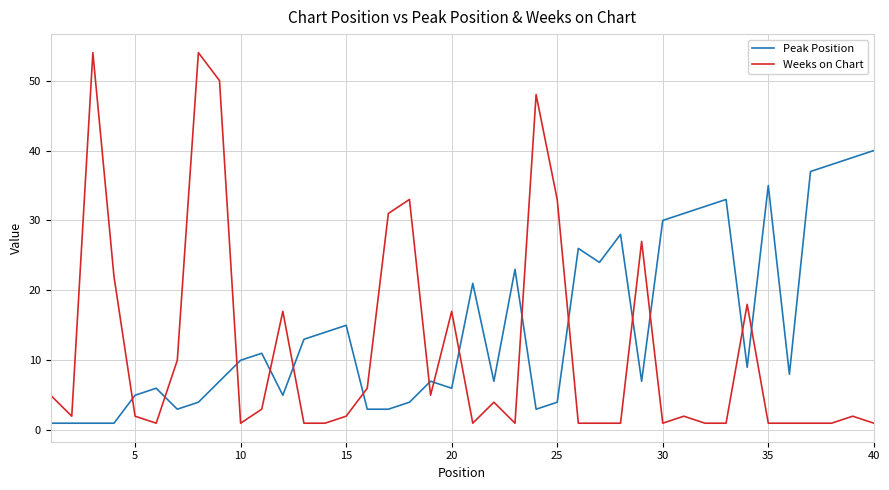

Which series has the largest total across all categories?

Peak Position